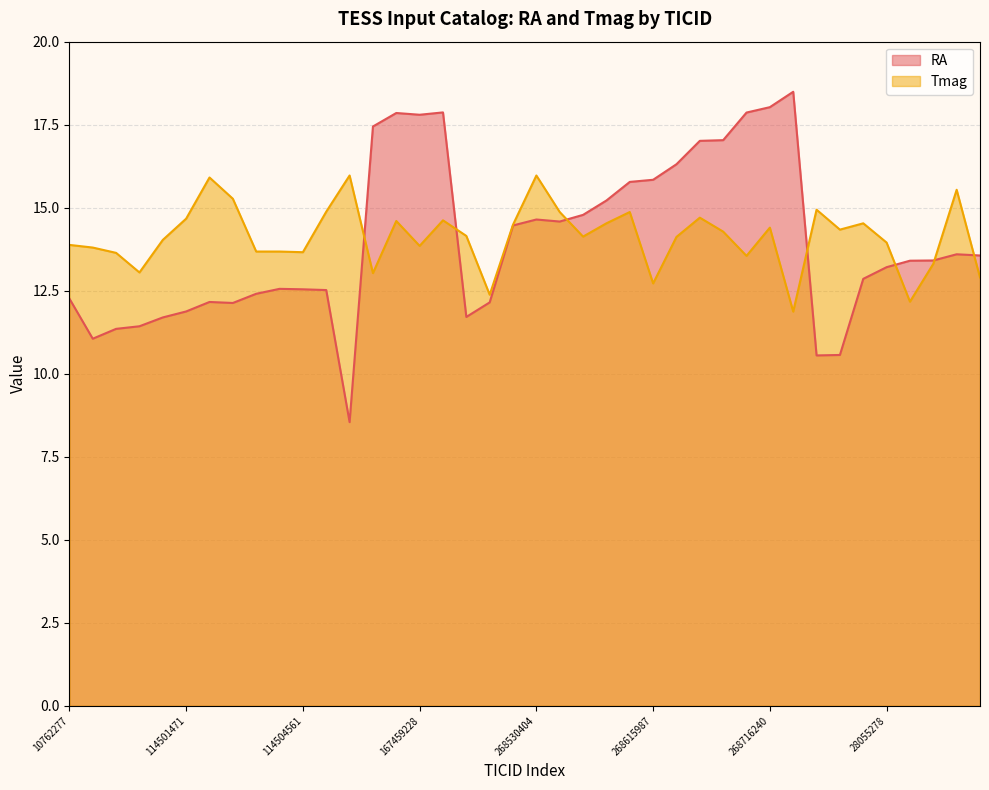

Reading right to left, transcribe all the data shown in this chart.

RA: 28077075=13.6	28077065=13.6	28076677=13.4	28076602=13.4	28055278=13.2	28052983=12.9	28000094=10.6	27999830=10.6	268731233=18.5	268716240=18.0	268688179=17.9	268639184=17.0	268638507=17.0	268633334=16.3	268615987=15.8	268588256=15.8	268535637=15.2	268531297=14.8	268530823=14.6	268530404=14.6	268529377=14.5	184729532=12.1	184551597=11.7	167460039=17.9	167459228=17.8	167459046=17.9	167455897=17.4	136864097=8.5	114504644=12.5	114504561=12.5	114504029=12.6	114503215=12.4	114502643=12.1	114502545=12.2	114501471=11.9	114500118=11.7	114471383=11.4	114436068=11.4	114434366=11.1	10762277=12.3
Tmag: 28077075=12.9	28077065=15.5	28076677=13.3	28076602=12.2	28055278=13.9	28052983=14.5	28000094=14.3	27999830=14.9	268731233=11.9	268716240=14.4	268688179=13.6	268639184=14.3	268638507=14.7	268633334=14.1	268615987=12.7	268588256=14.9	268535637=14.5	268531297=14.1	268530823=14.9	268530404=16.0	268529377=14.5	184729532=12.4	184551597=14.2	167460039=14.6	167459228=13.8	167459046=14.6	167455897=13.0	136864097=16.0	114504644=14.9	114504561=13.7	114504029=13.7	114503215=13.7	114502643=15.3	114502545=15.9	114501471=14.7	114500118=14.0	114471383=13.1	114436068=13.6	114434366=13.8	10762277=13.9